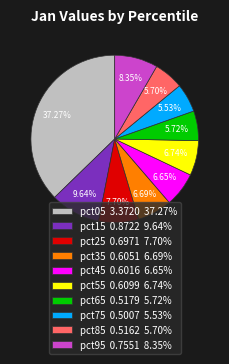

Is pct75 0.5007 5.53% the majority of the pie?

No